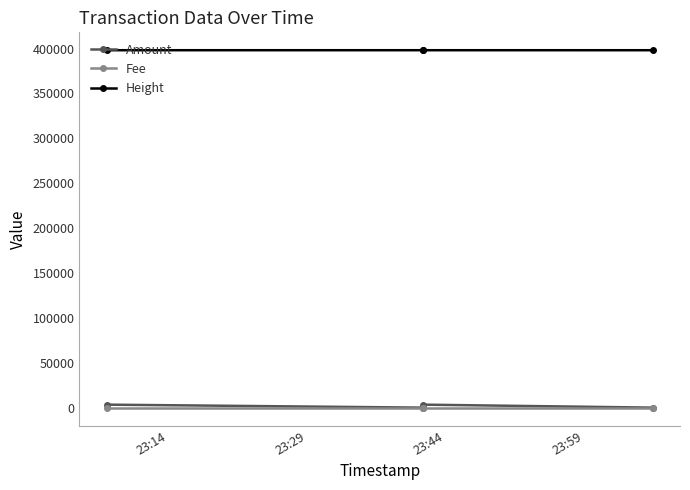

What are all the series names shown in the legend?

Amount, Fee, Height